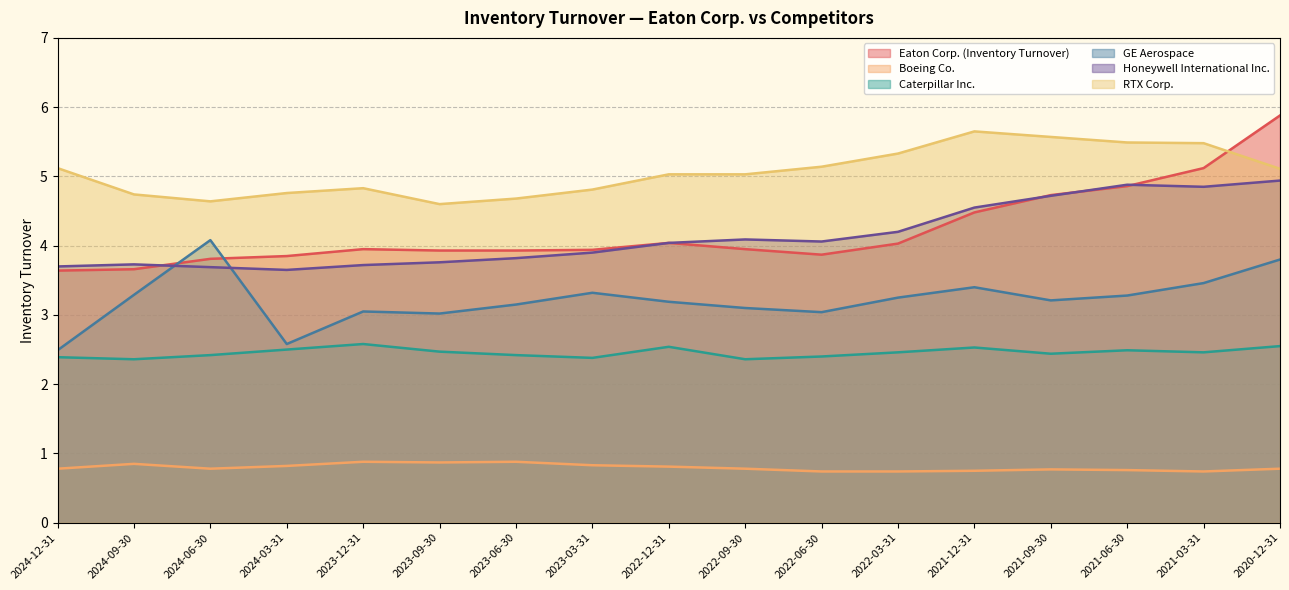

What is the smallest value displayed?

0.7